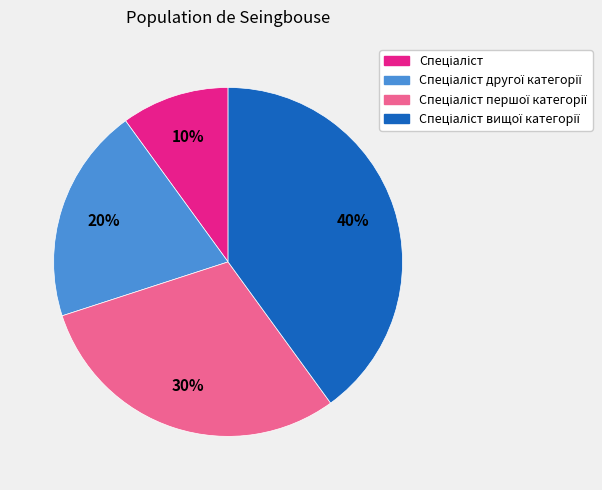

To the nearest percent, what is the difference between the largest and smallest slice percentages?

30%